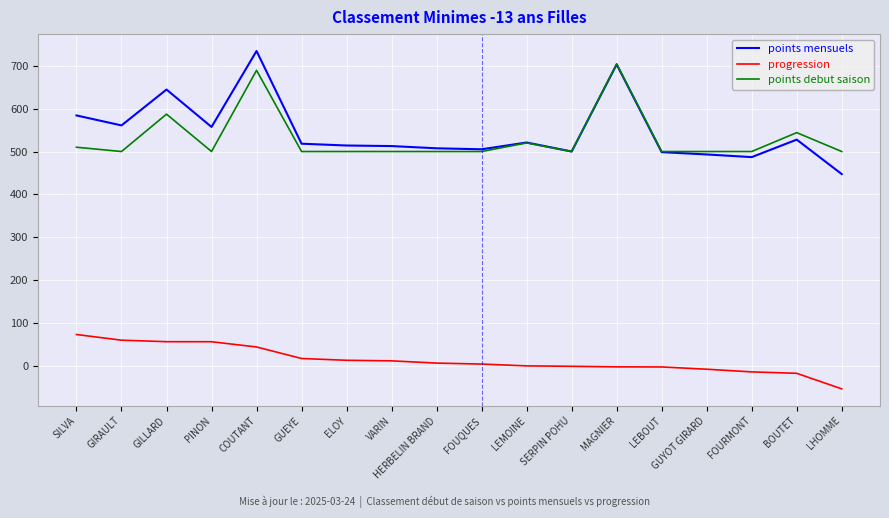

Is the value of progression at MAGNIER greater than the value of points debut saison at SILVA?

No